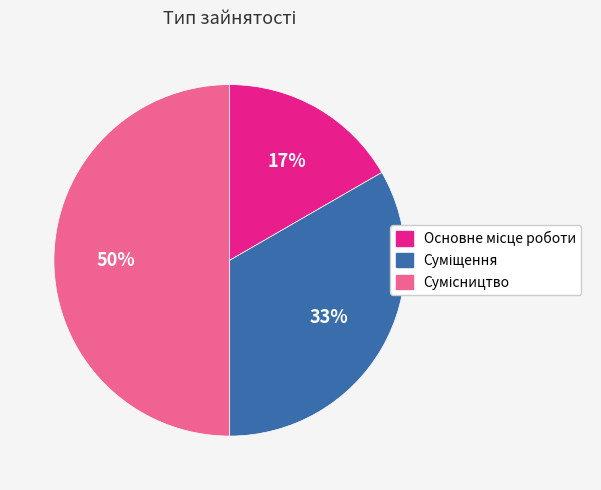

To the nearest percent, what is the average slice percentage?

33%